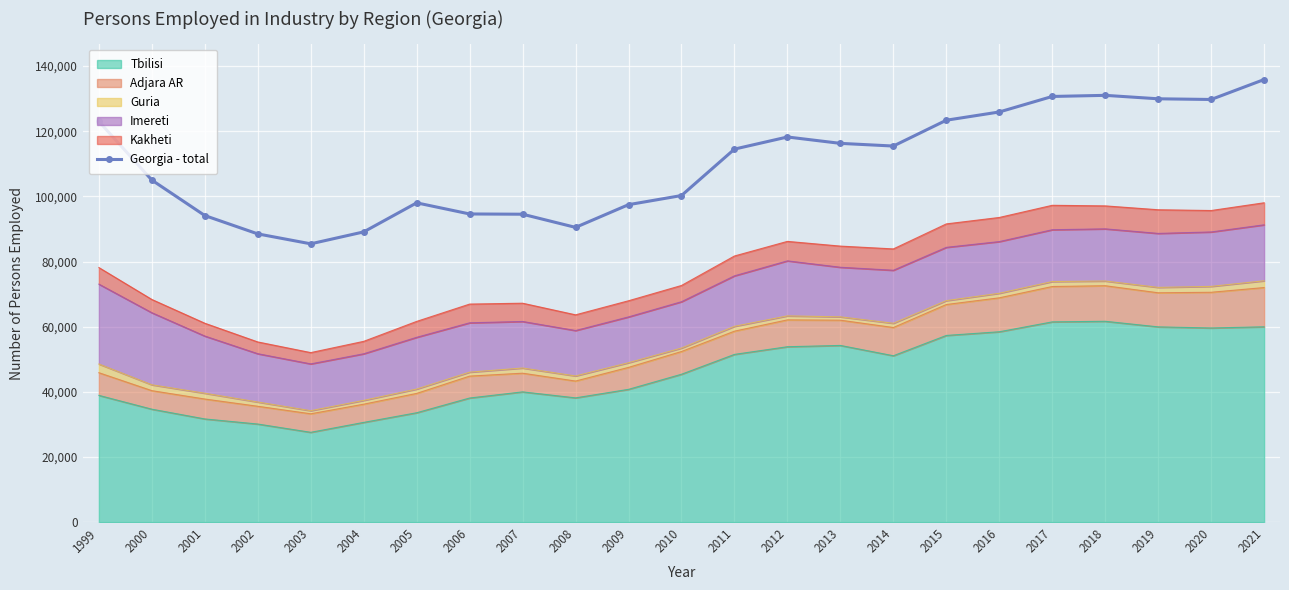

Reading left to right, transcribe all the data shown in this chart.

123025	105010	94124	88490	85441	89100	98022	94607	94532	90487	97463	100266	114521	118244	116285	115463	123392	125923	130688	131029	129970	129759	135883